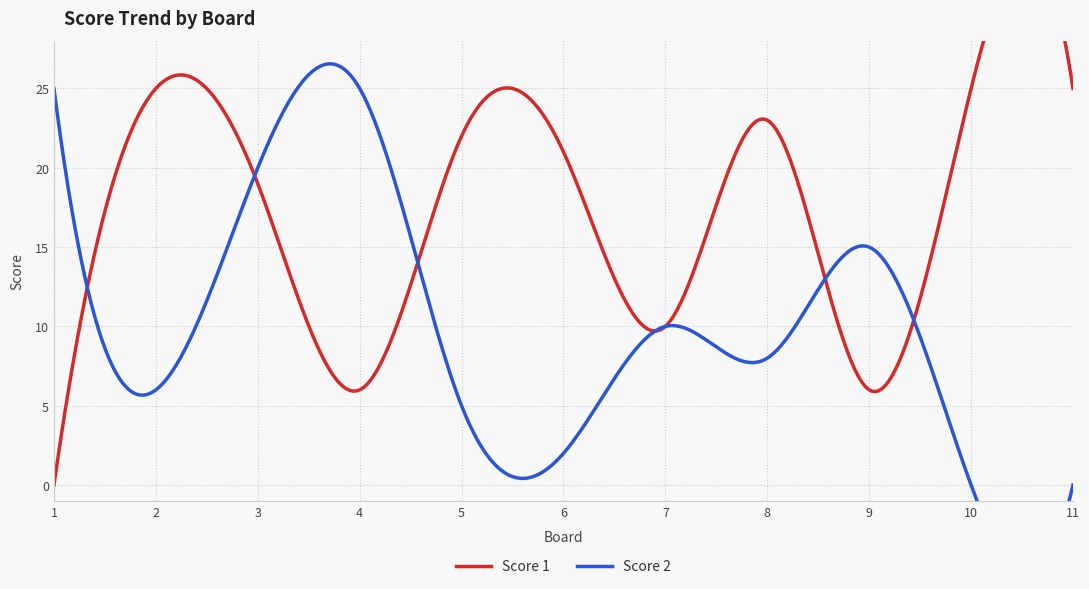

Which category has the lowest value across all series?

1